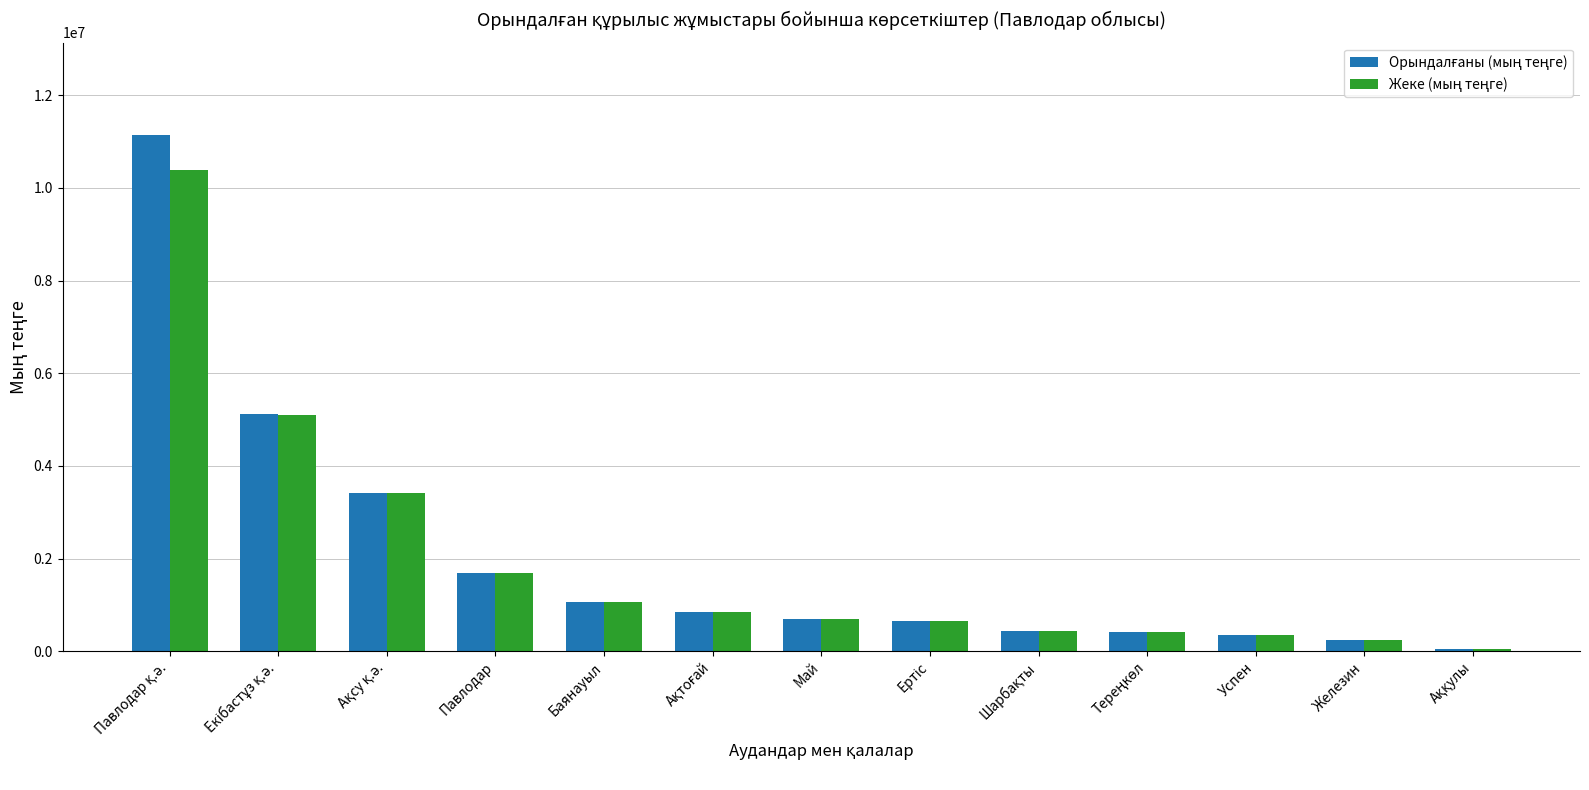

What is the label of the 4th bar from the left?

Павлодар